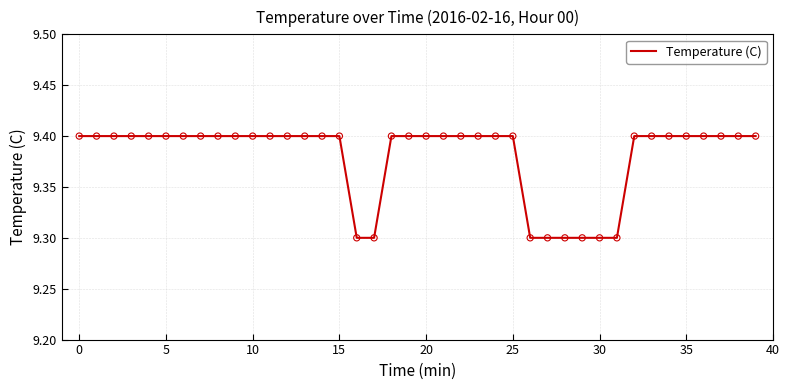

What is the smallest value displayed?

9.3